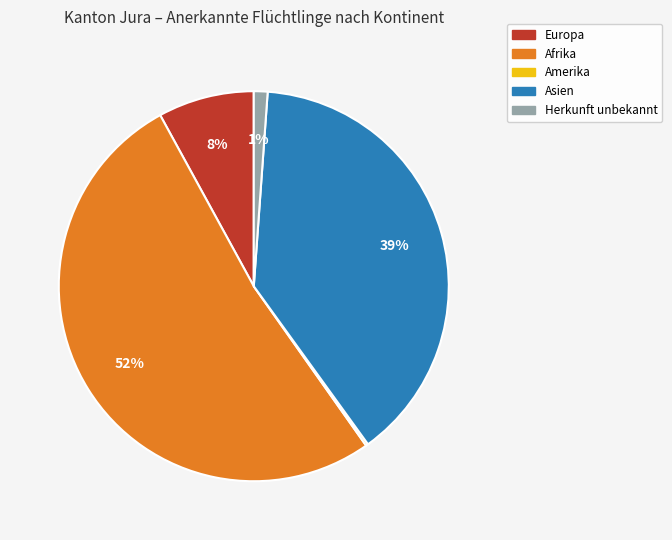

Is there a majority slice in this chart?

Yes